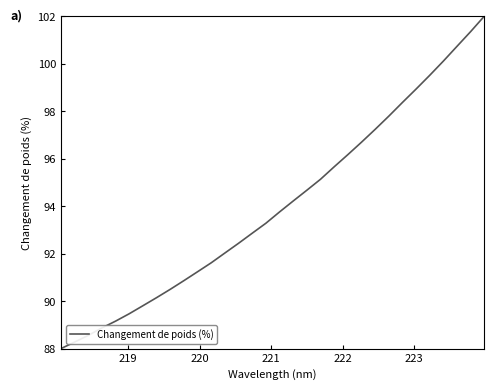

What is the difference between the maximum and minimum values?

14.0